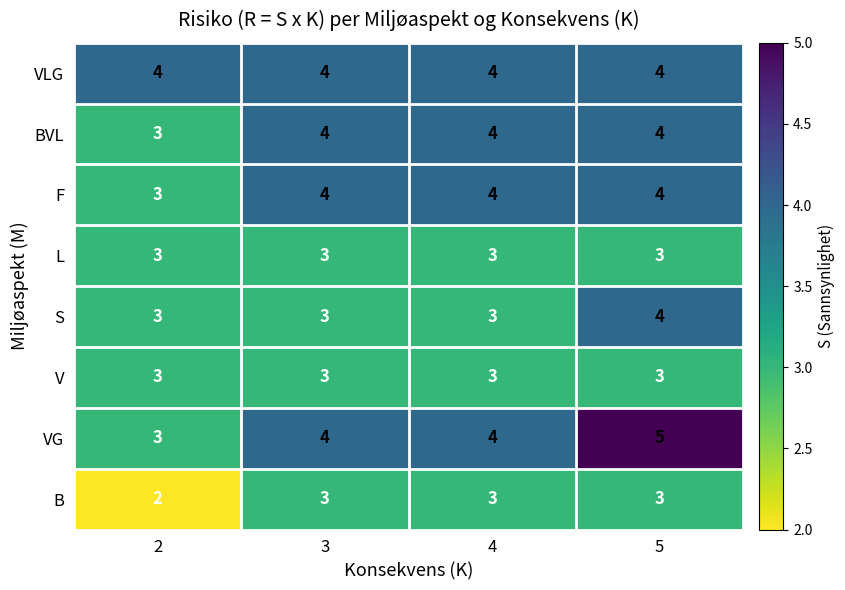

Is the value of VLG at 3 greater than the value of V at 3?

Yes